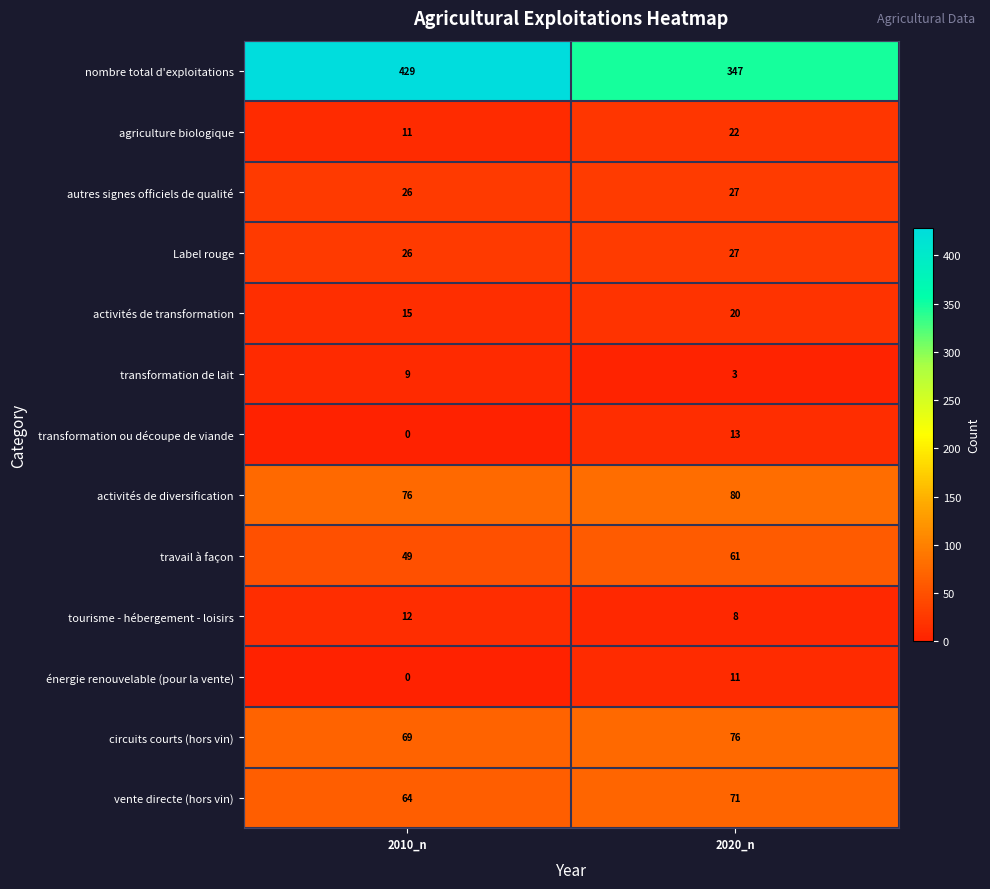

Count the number of categories in the chart.

2